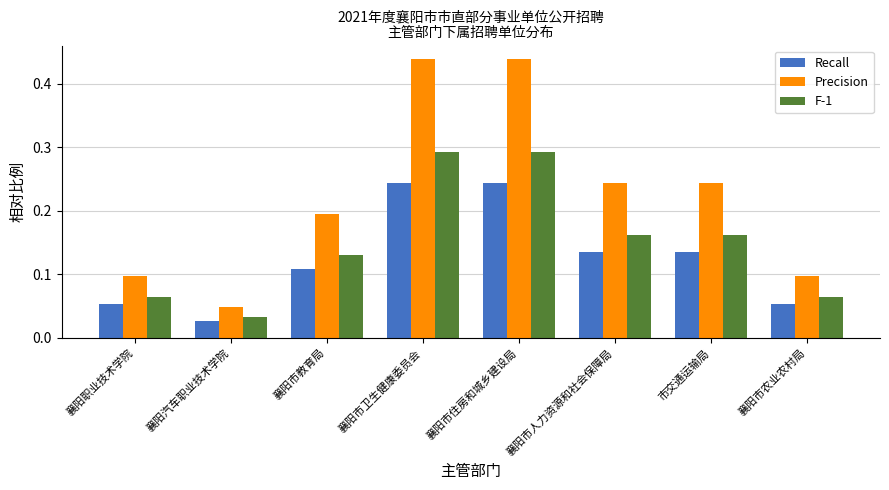

At which label does Precision reach its minimum?

襄阳汽车职业技术学院